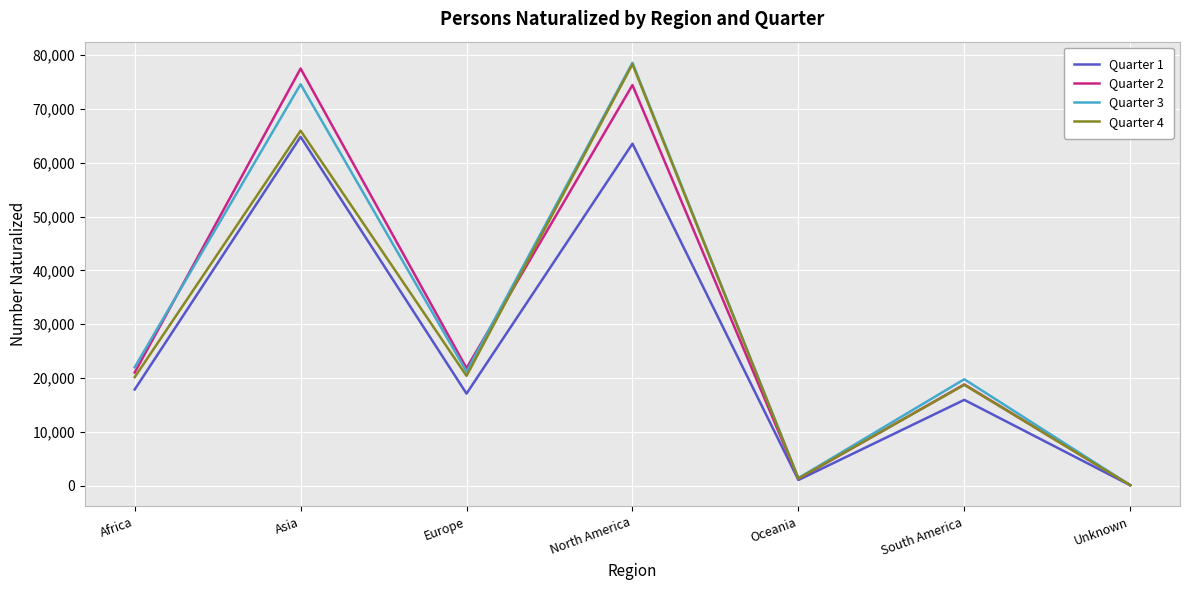

At which category is the sum across all series the highest?

North America